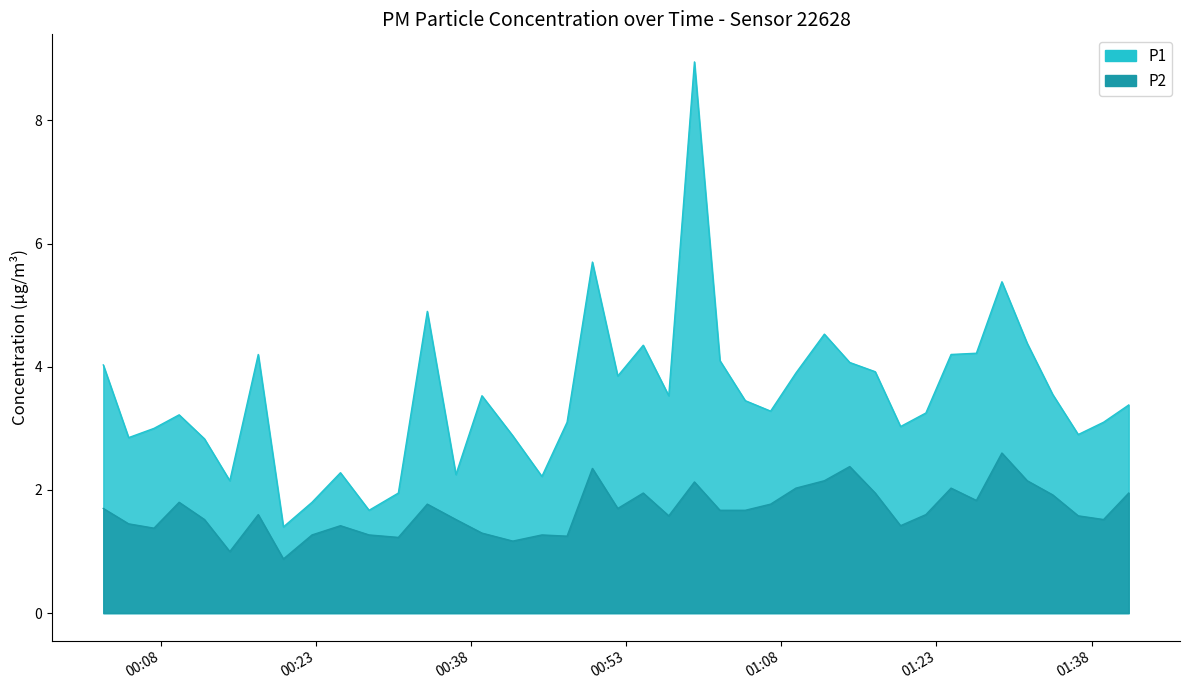

Rank the series by their maximum value, from lowest to highest.

P2, P1